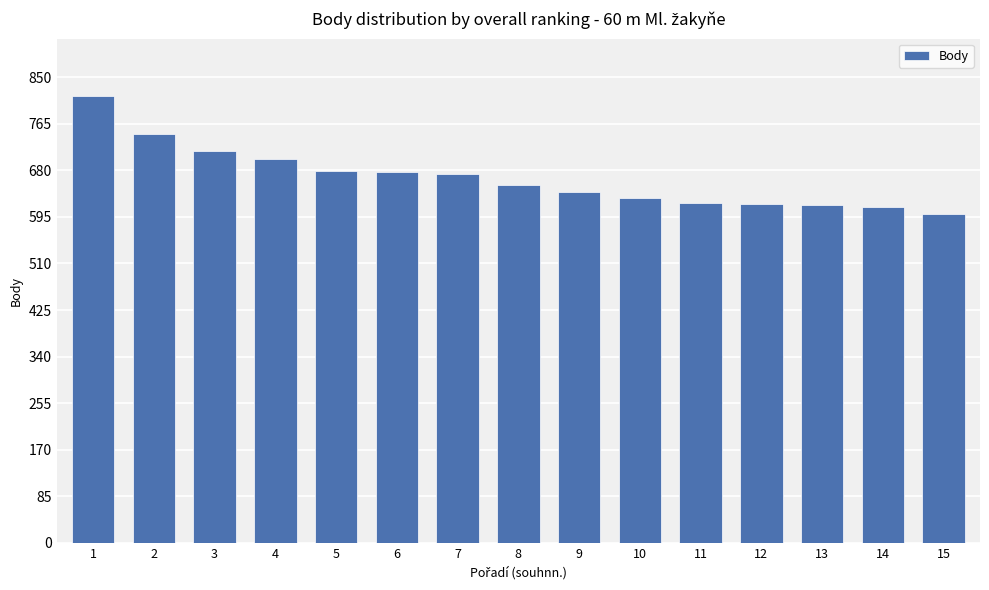

Between 4 and 1, which is larger?

1